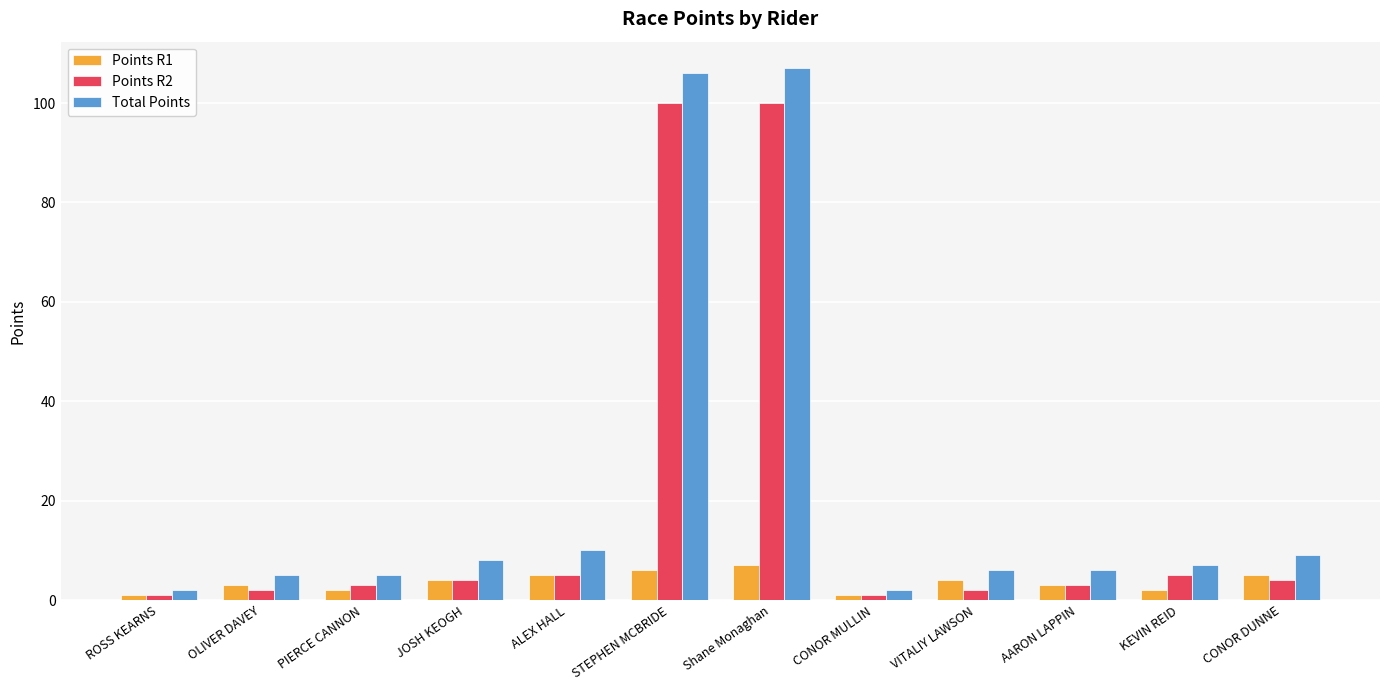

What is the maximum value shown in the chart?

107